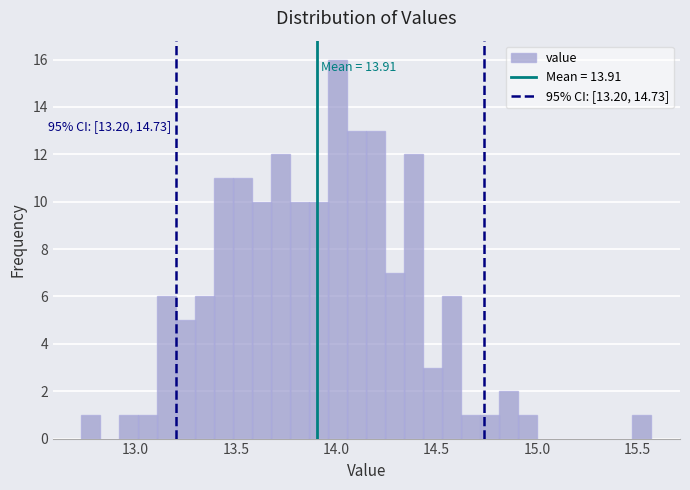

Around what value on the x-axis is the tallest bar? Give the approximate position of its centre, as read against the axis.

14.00